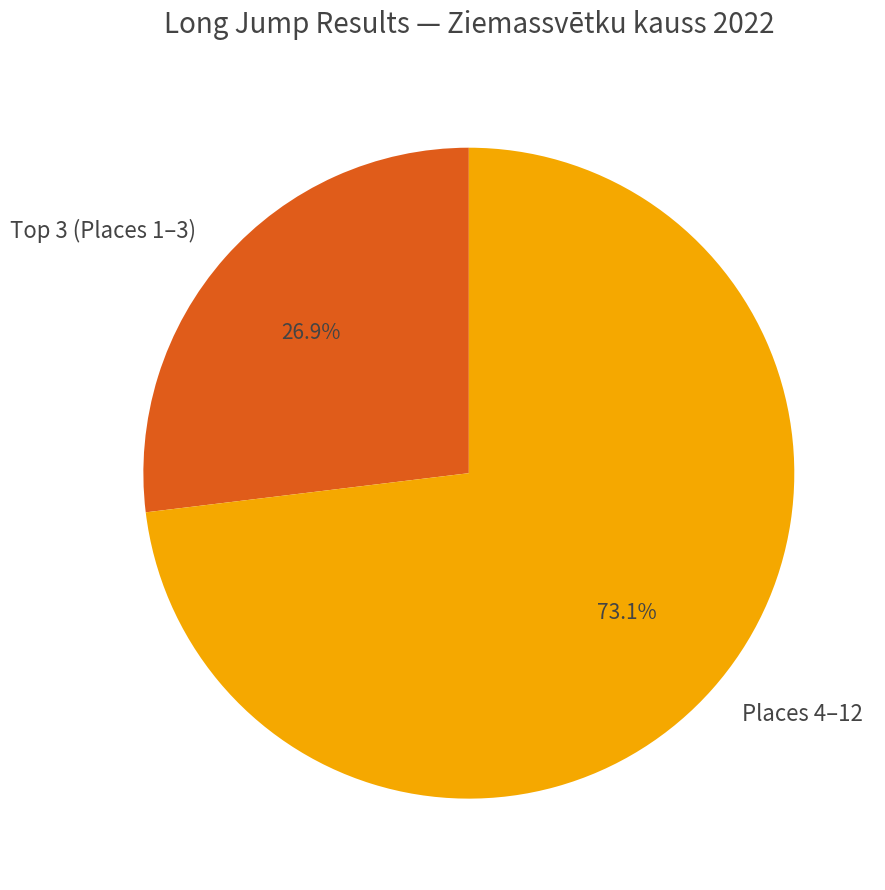

Rank the categories by value from highest to lowest.

Places 4–12, Top 3 (Places 1–3)